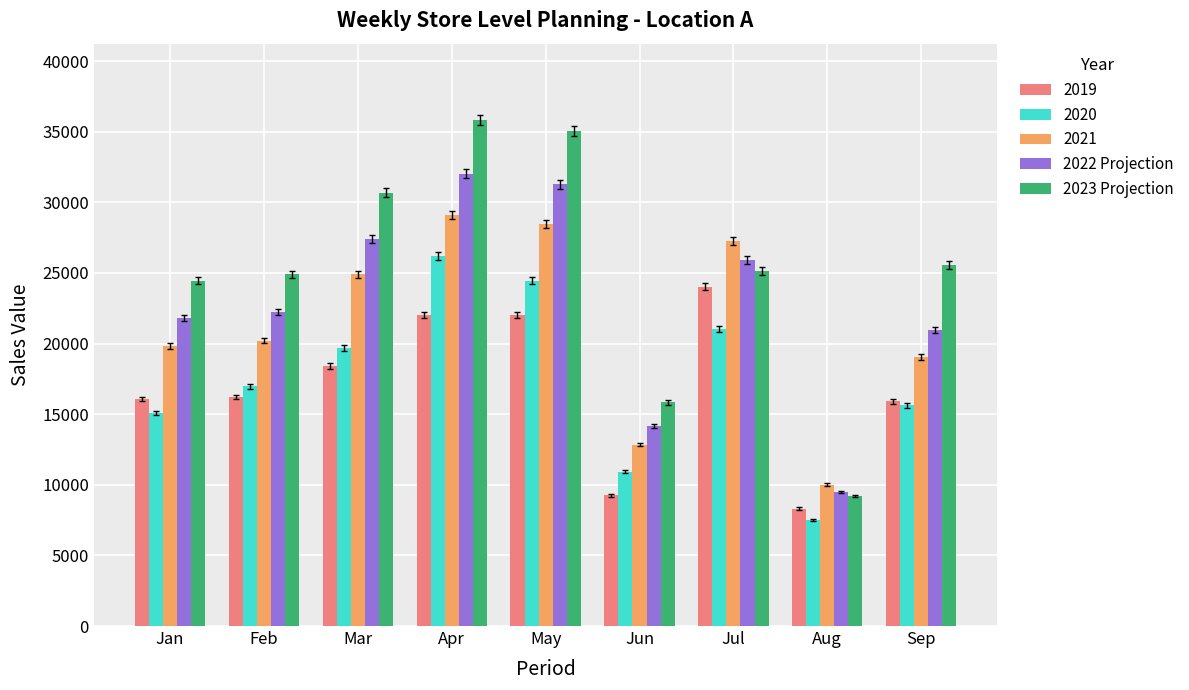

At which category does the chart reach its minimum across all series?

Aug